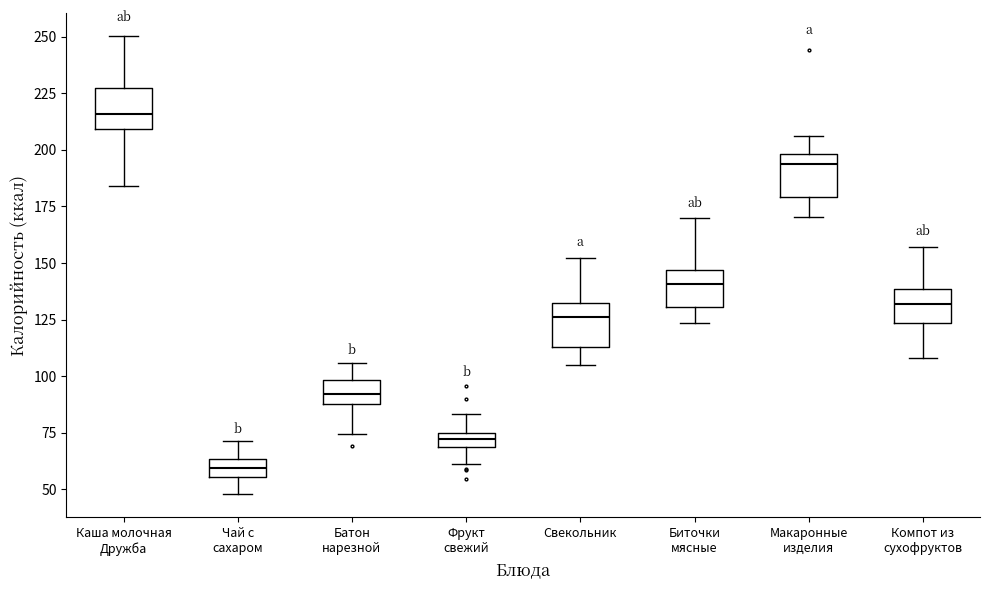

Which box's median line is the highest?

Каша молочная Дружба